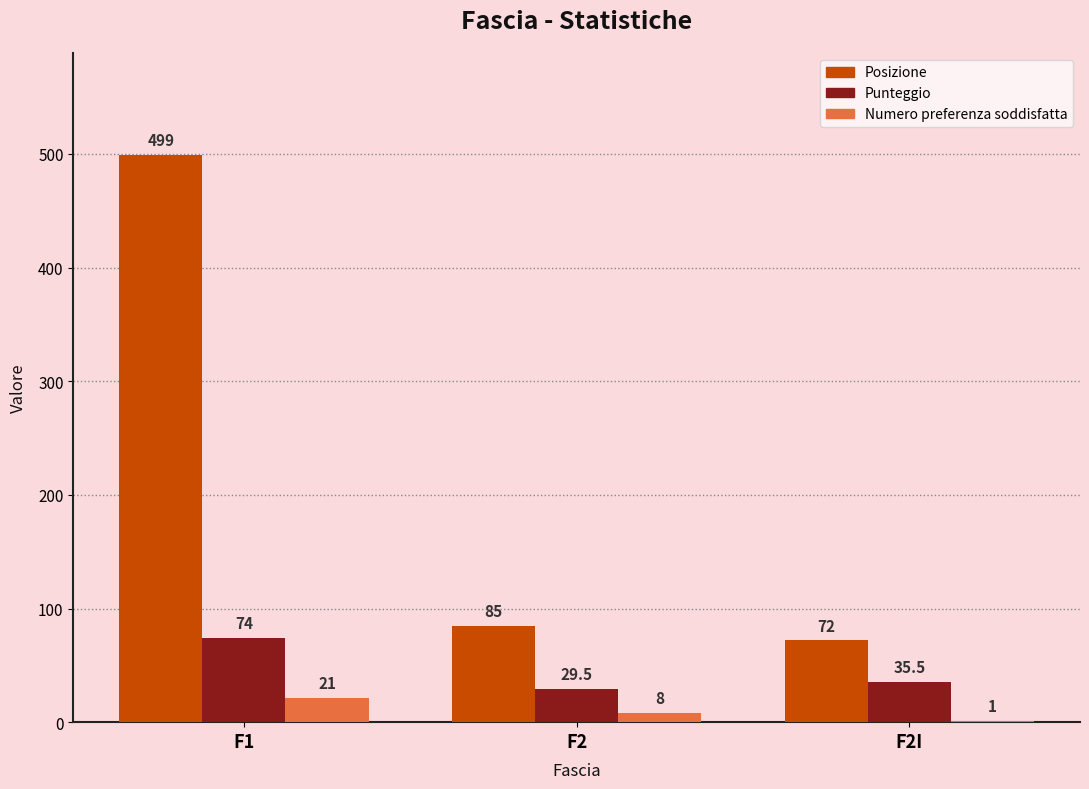

What is the total value across all series at F1?

594.0